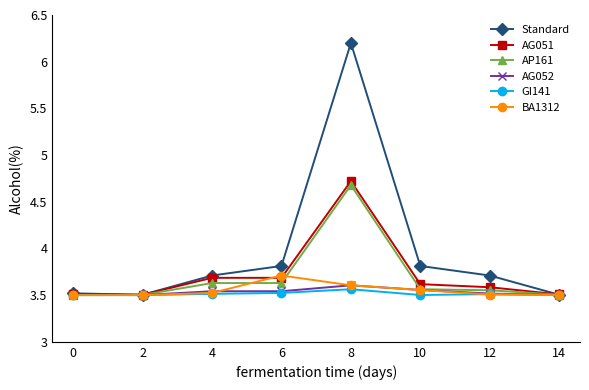

What are all the series names shown in the legend?

Standard, AG051, AP161, AG052, GI141, BA1312